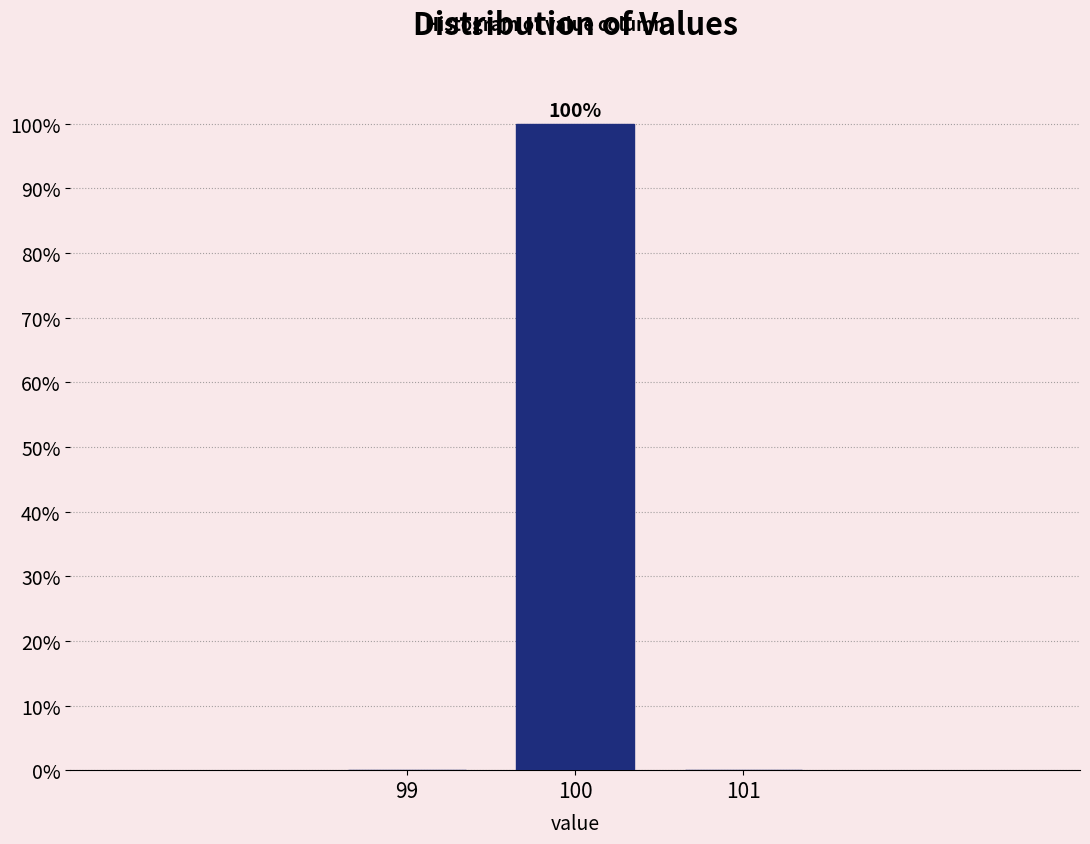

Which range on the x-axis has the tallest bar?

99.5 to 100.5